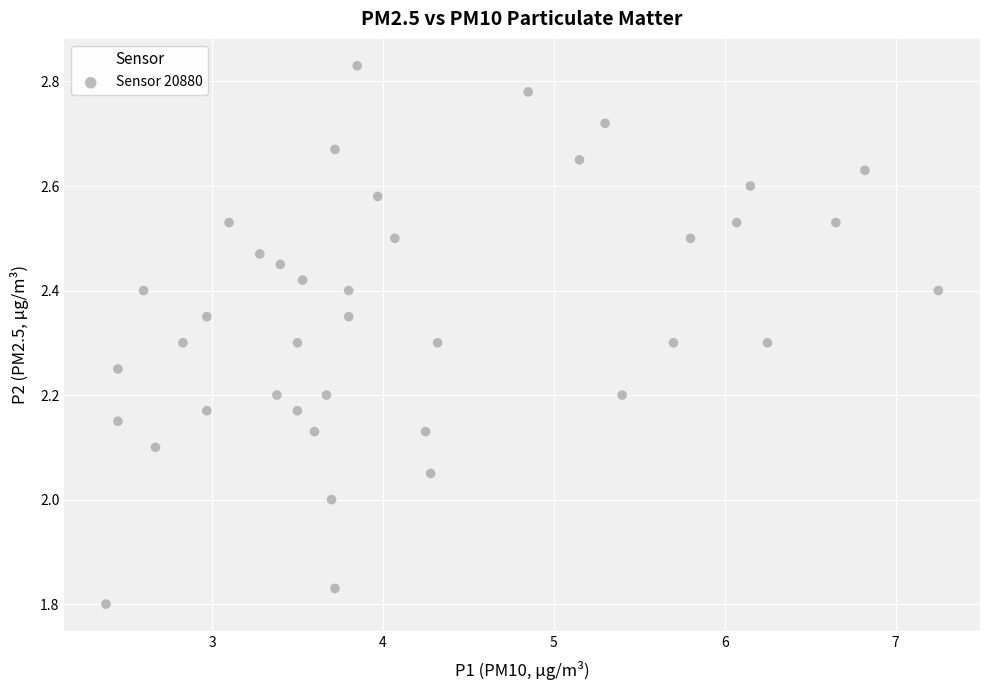

What is the range of Y values (max minus min)?

1.0